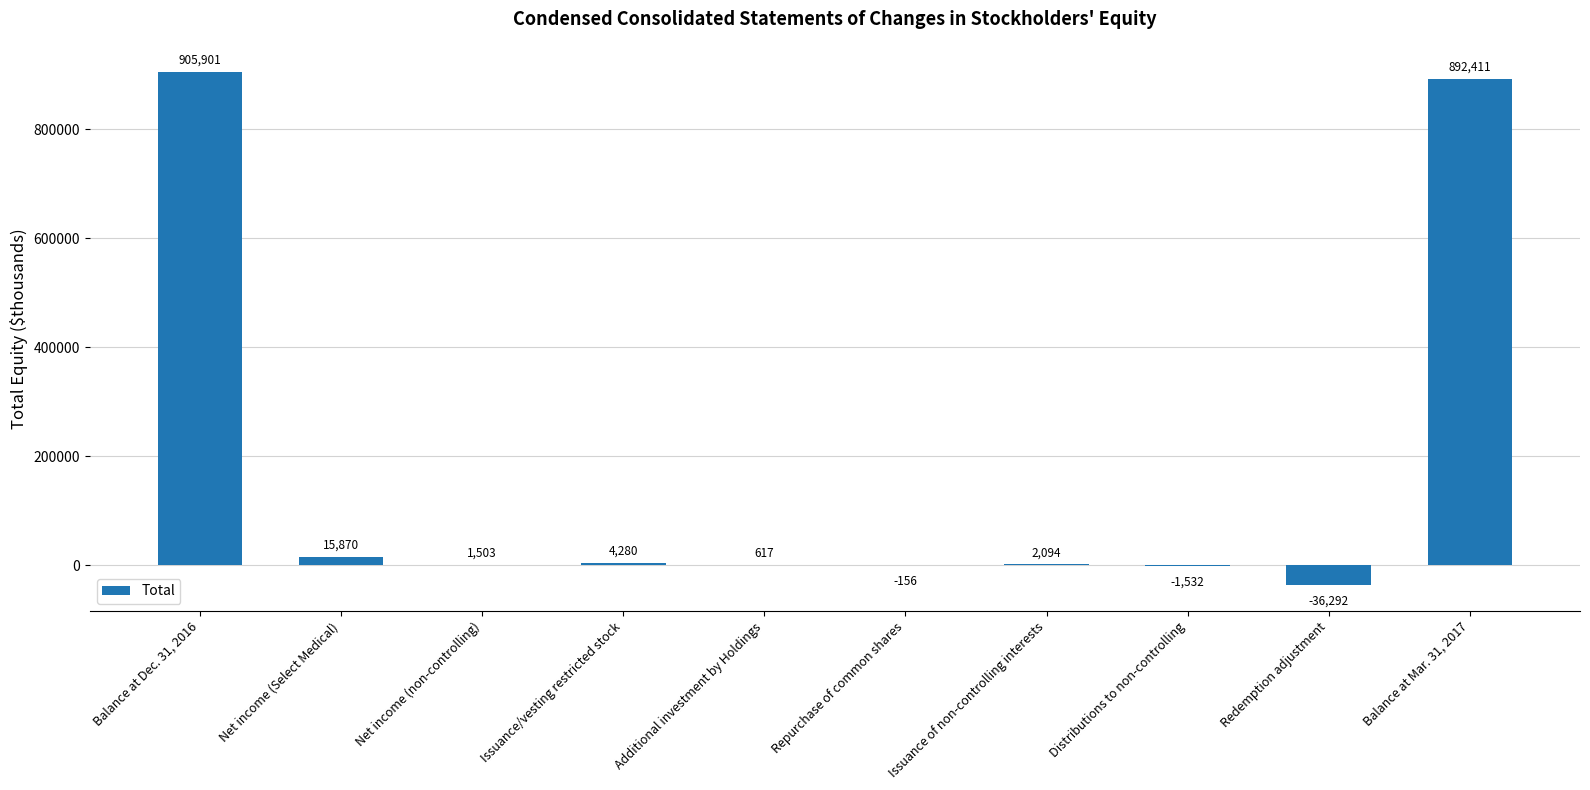

What is the sum of all values?

1784696